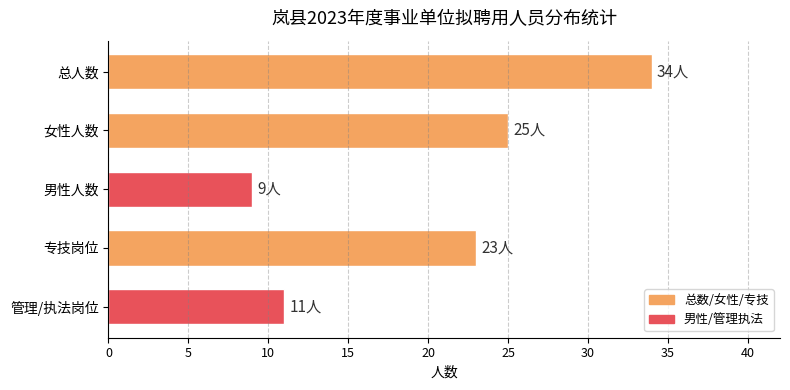

What is the label of the 2nd bar from the top?

女性人数